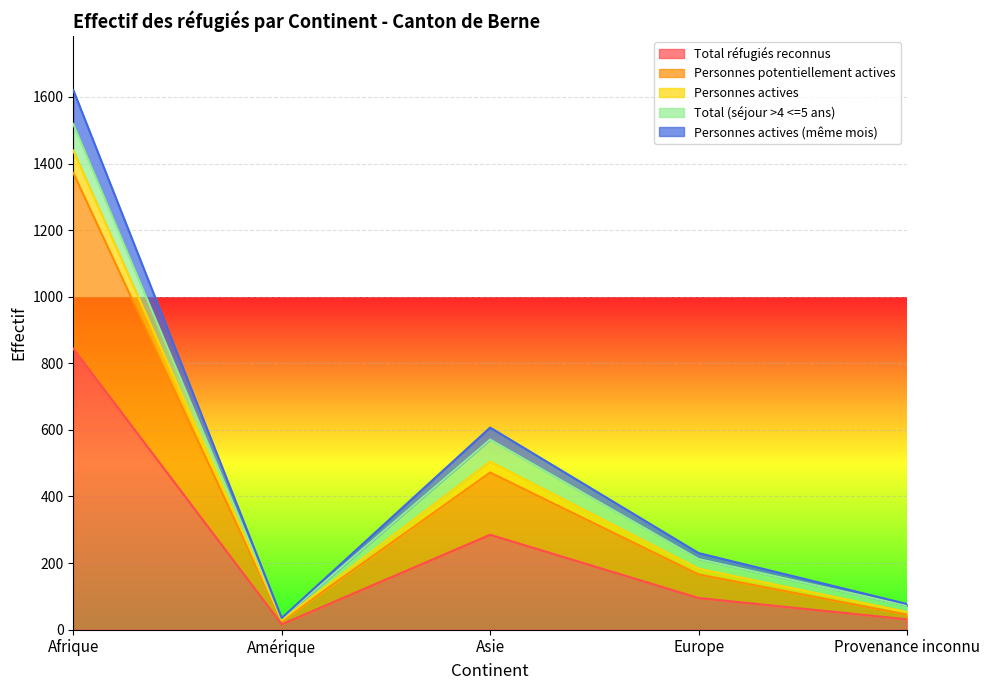

True or false: Total réfugiés reconnus has a value of 154 at Asie.

False